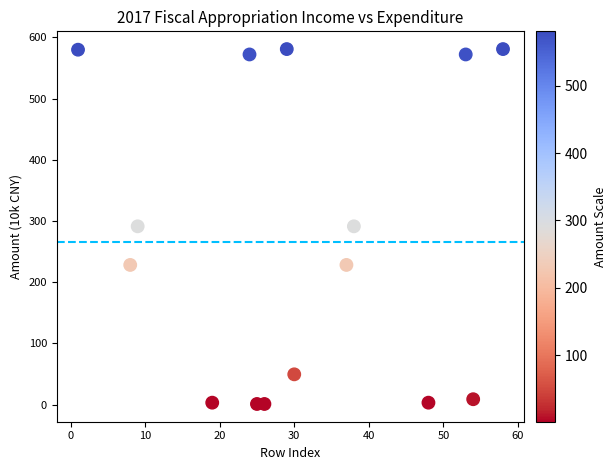

What is the range of X values (max minus min)?

57.0